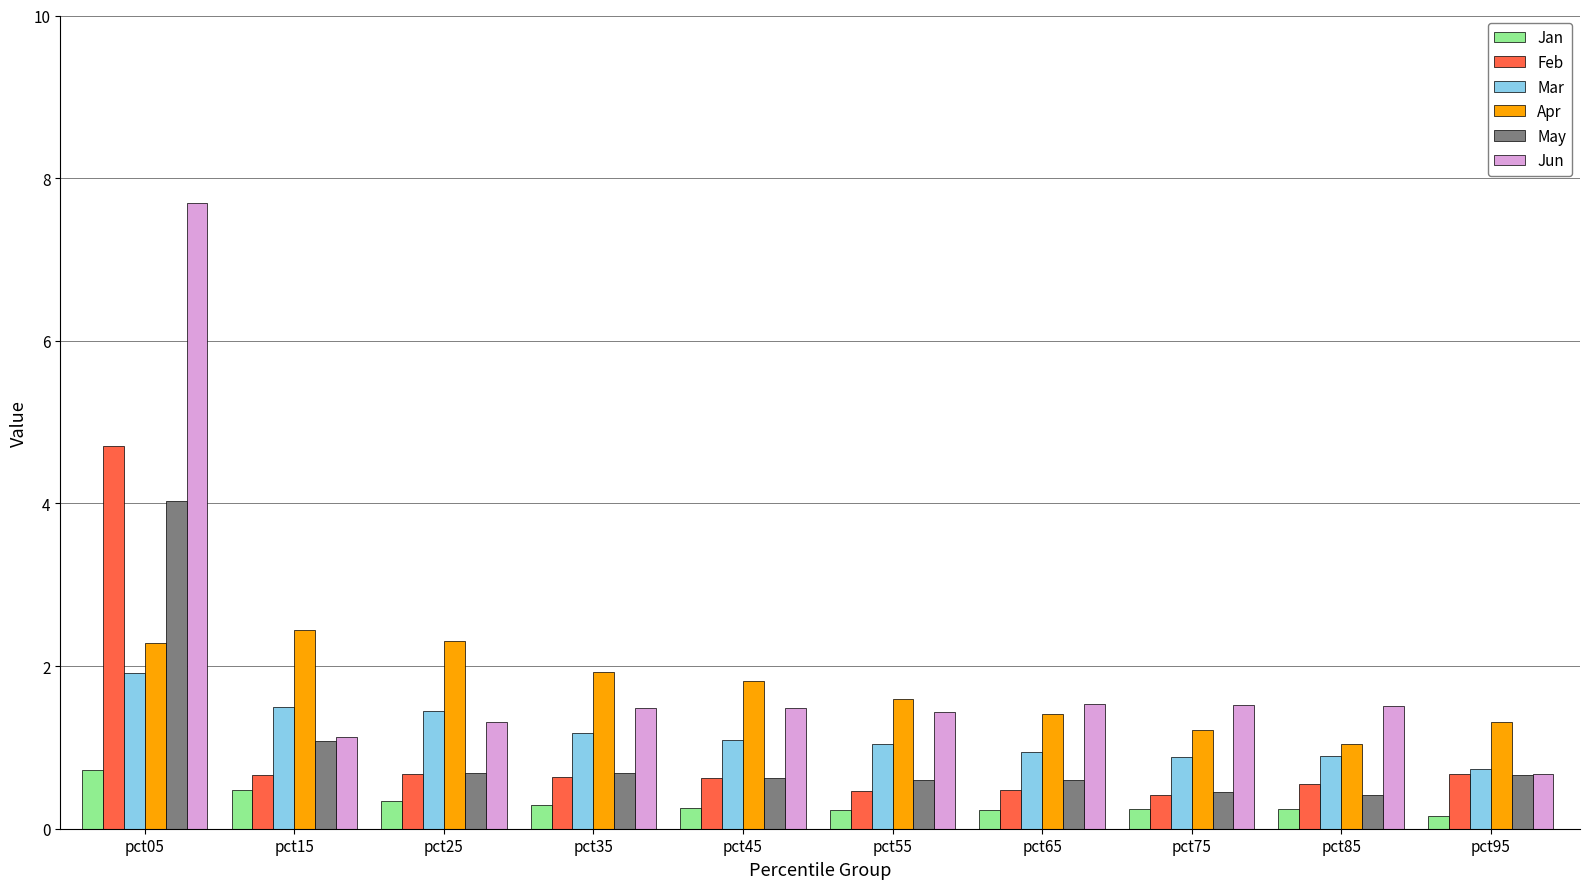

What is the average value of the Apr series?

1.7